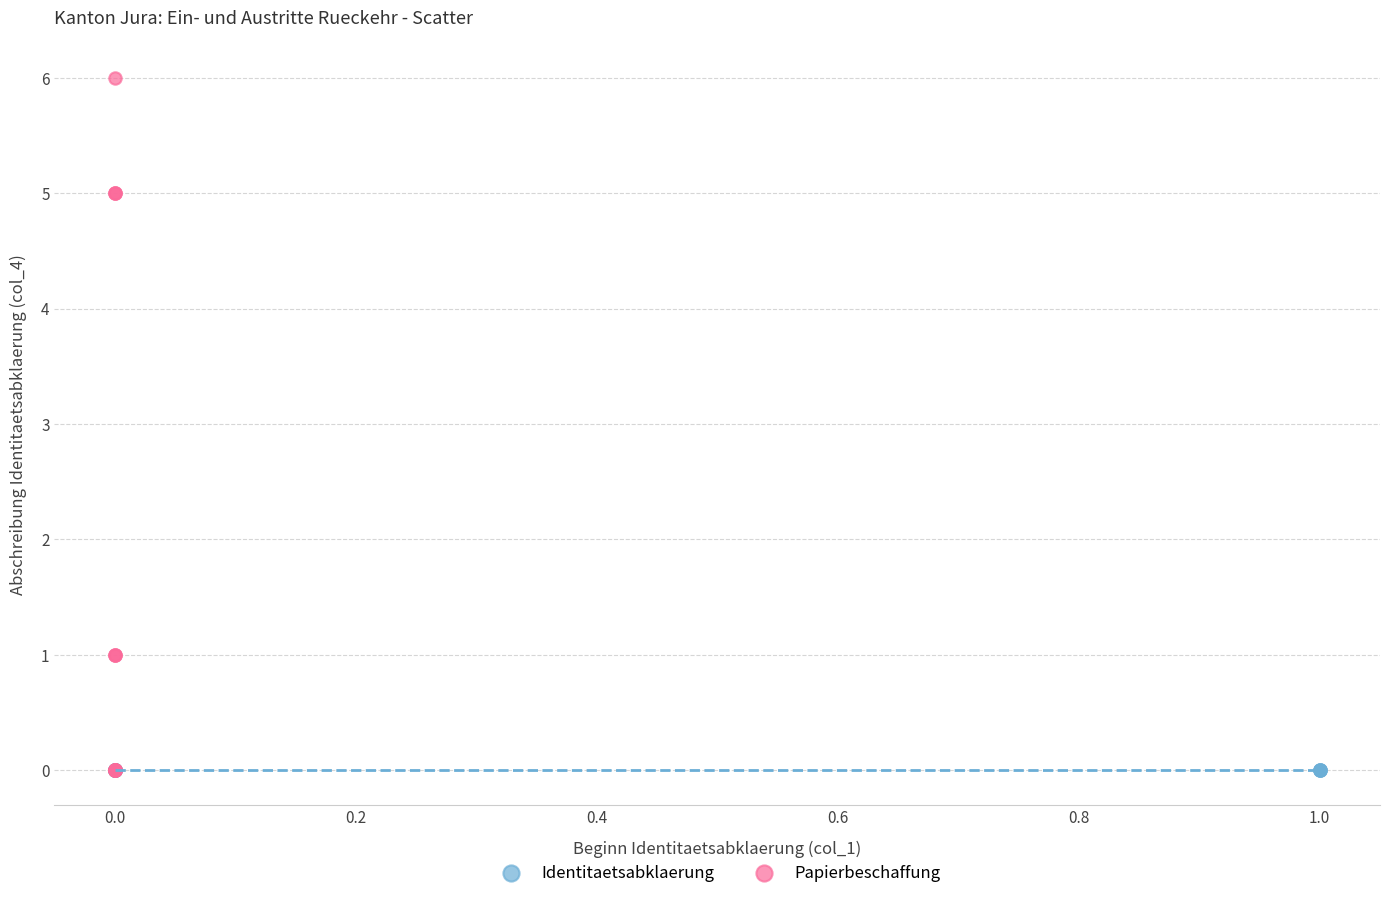

Which series reaches the maximum Y coordinate?

Papierbeschaffung